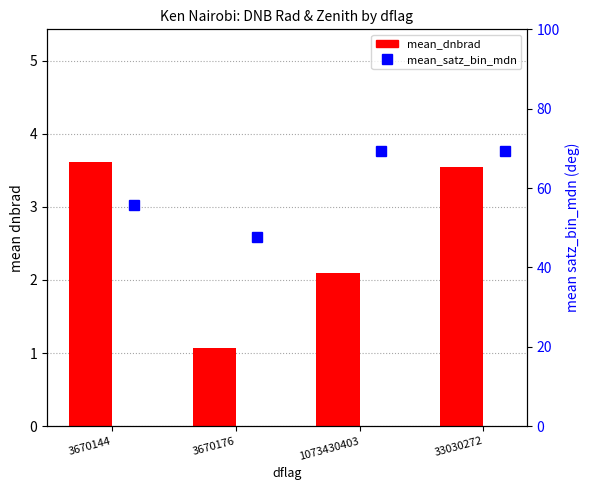

What is the value of the mean_dnbrad bar at the 4th from the left?

3.5